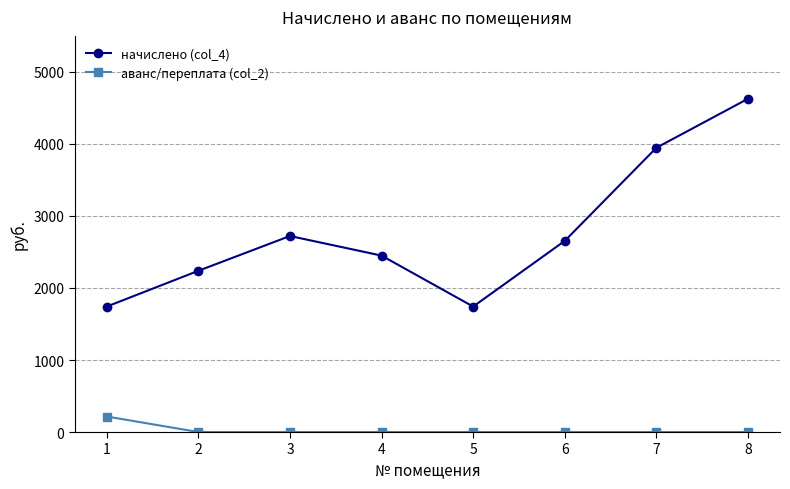

True or false: аванс/переплата (col_2) and начислено (col_4) cross at least once.

False